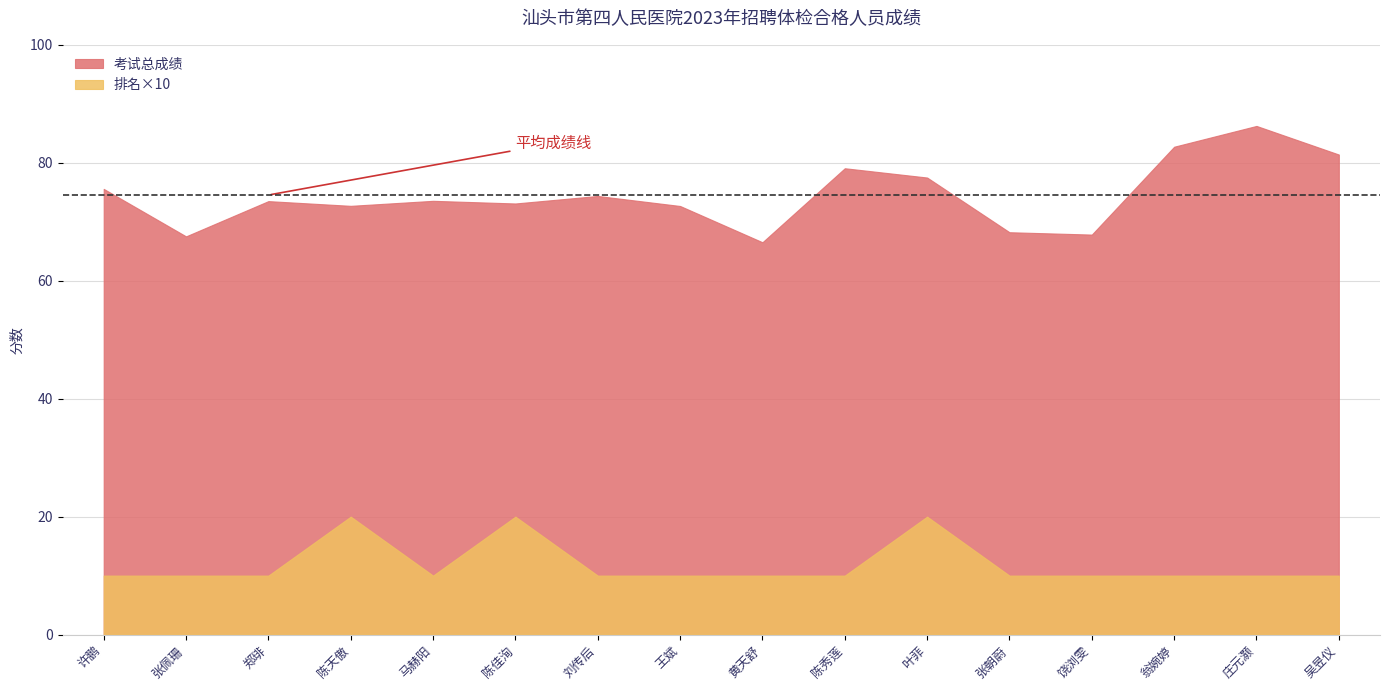

True or false: 考试总成绩 has a value of 86.2 at 庄元灏.

True